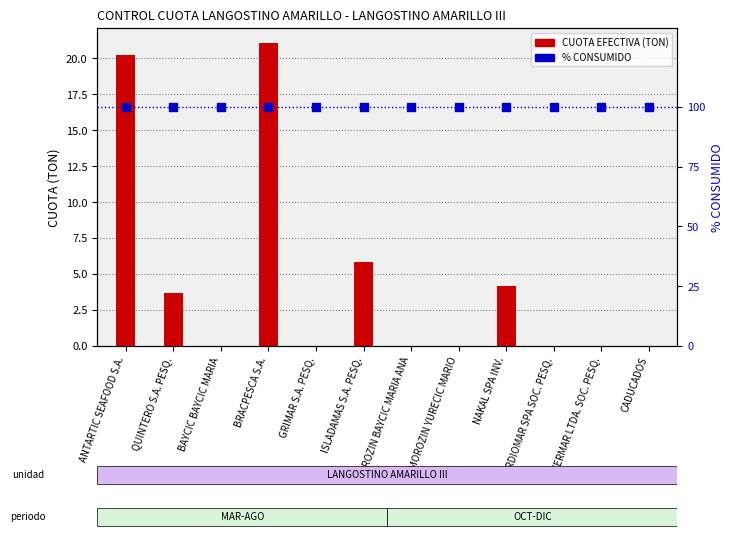

What are all the series names shown in the legend?

CUOTA EFECTIVA (TON), % CONSUMIDO